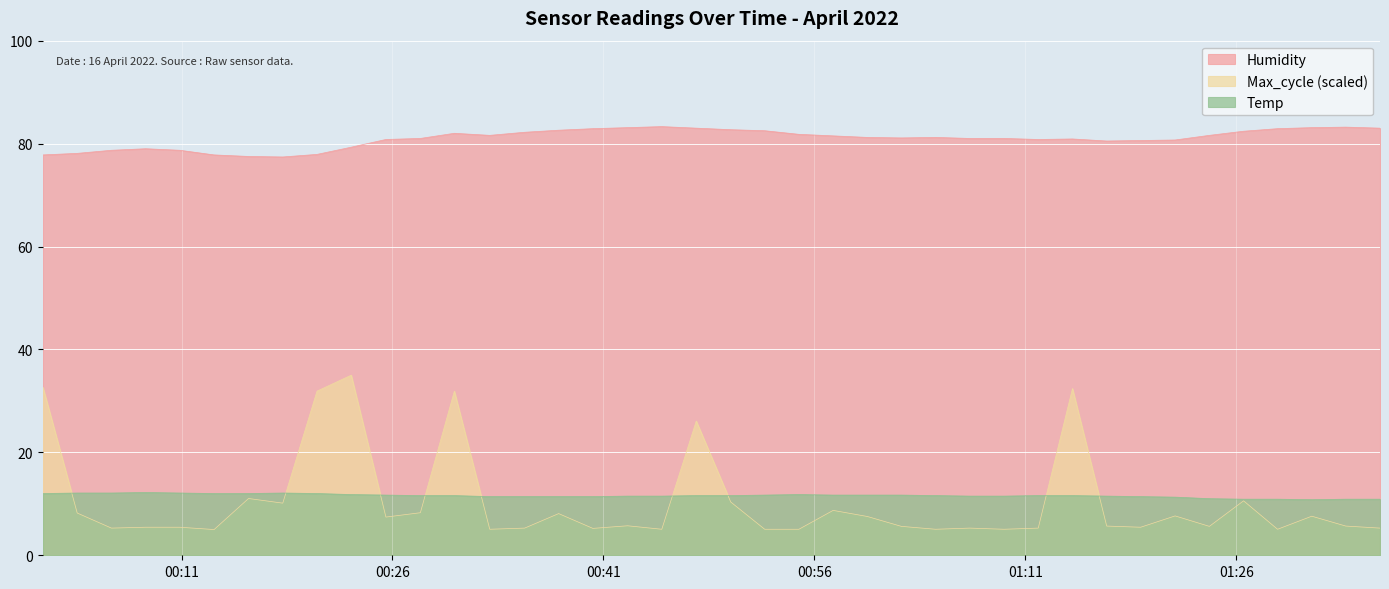

What is the highest value of the Max_cycle (scaled) series?

35.0